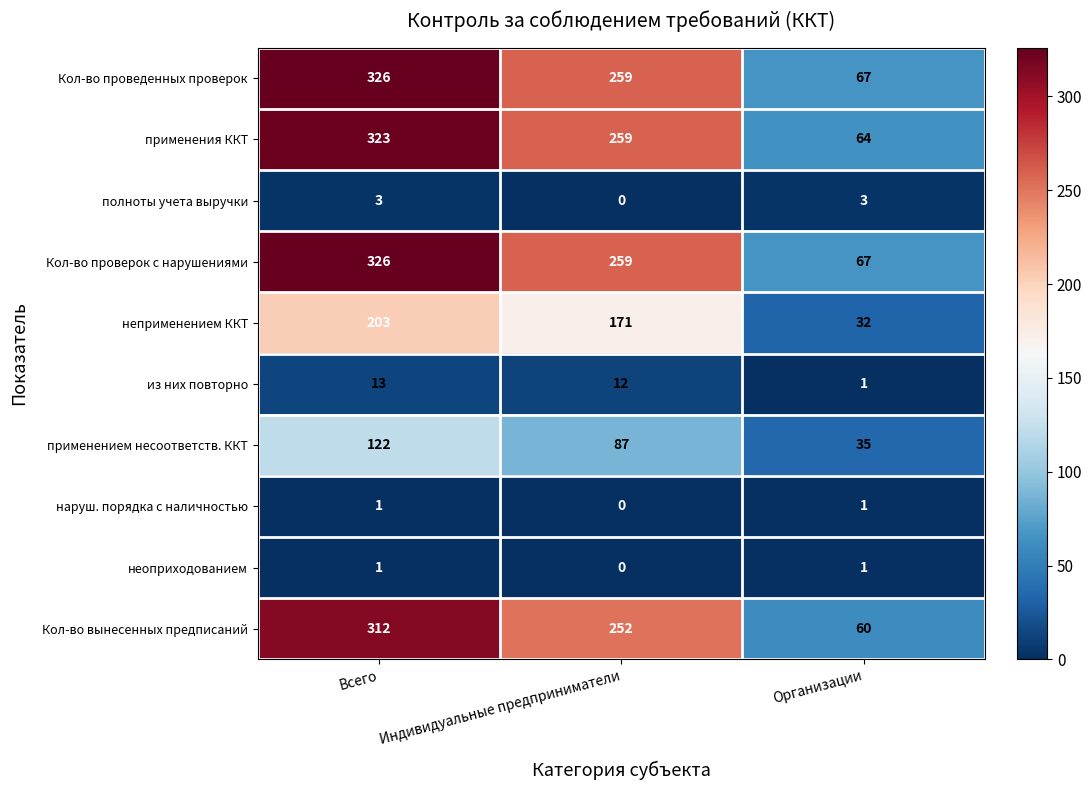

At how many categories does at least one series exceed 41?

3